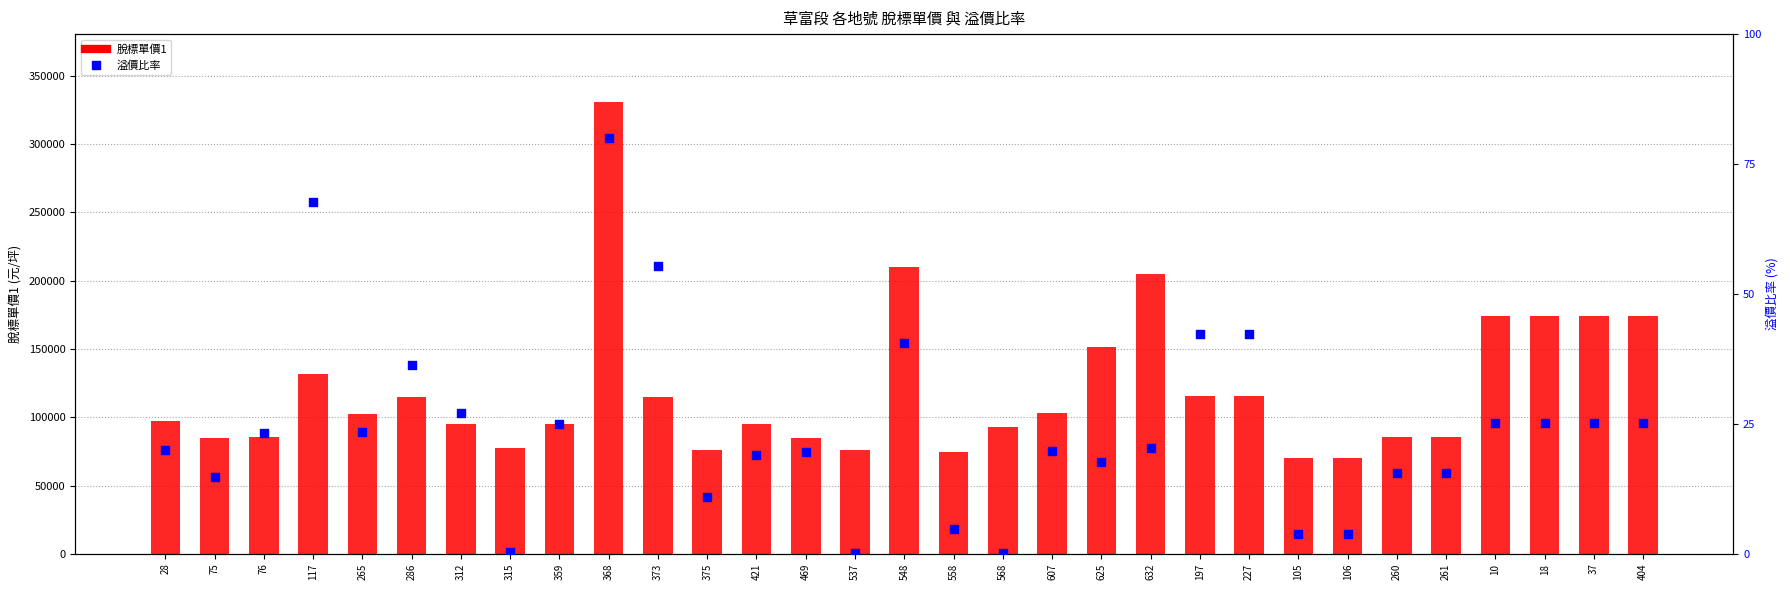

At how many categories does at least one series exceed 58105?

31